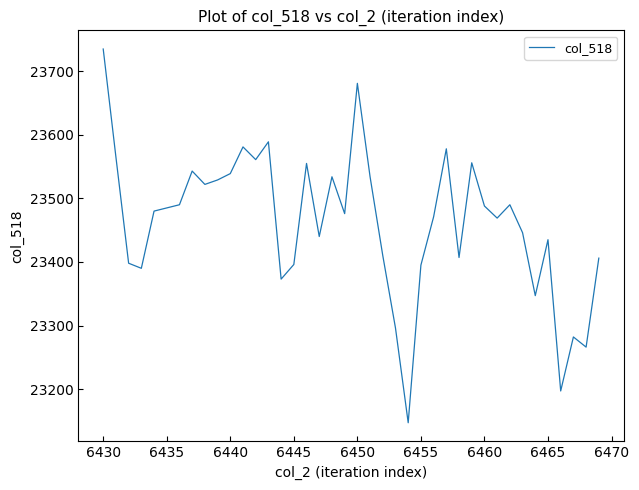

What is the maximum value shown in the chart?

23735